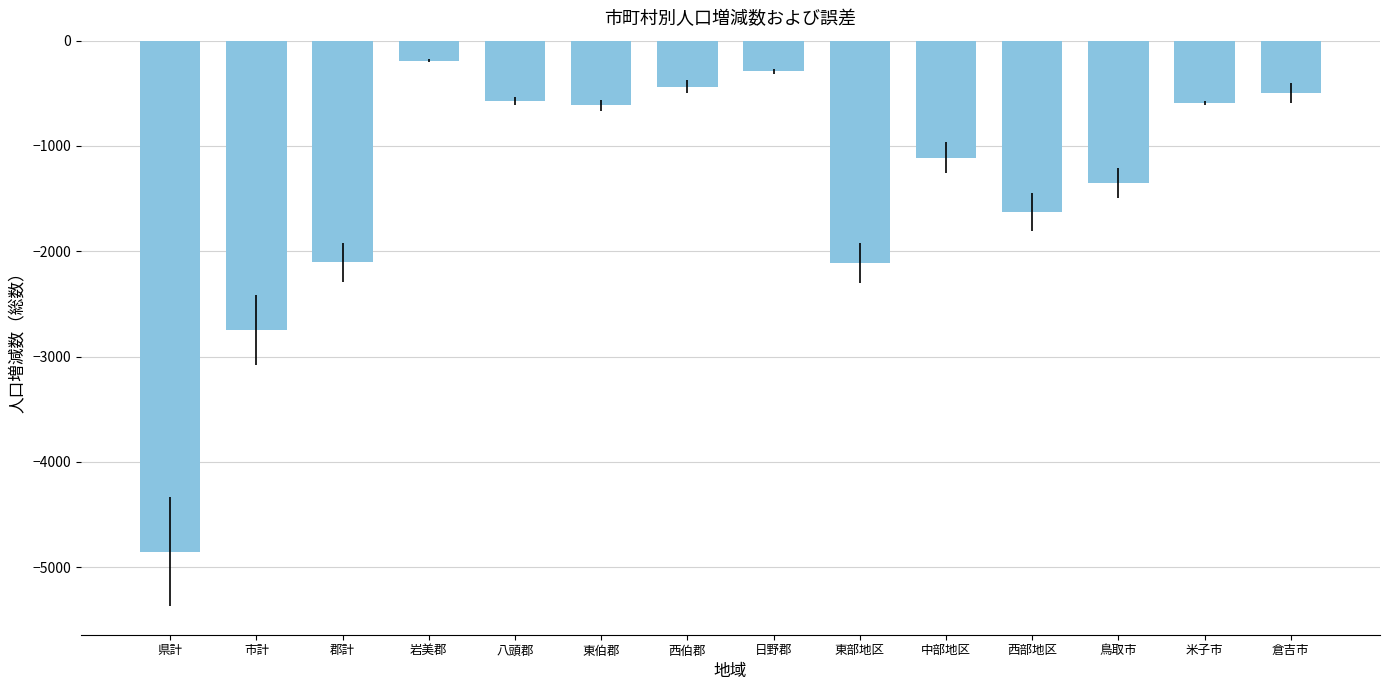

What is the sum of all values?

-19109